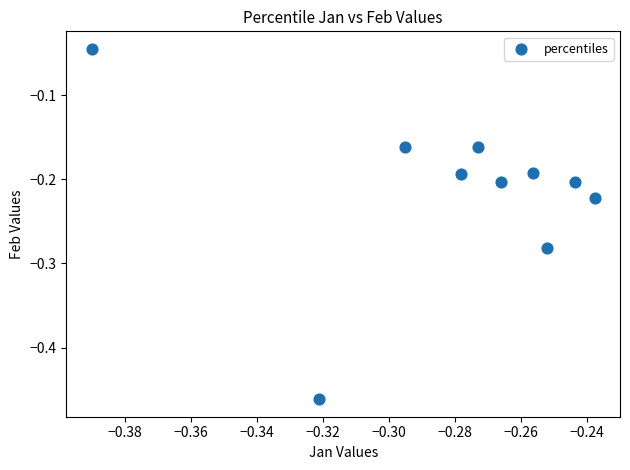

What is the range of Y values (max minus min)?

0.4